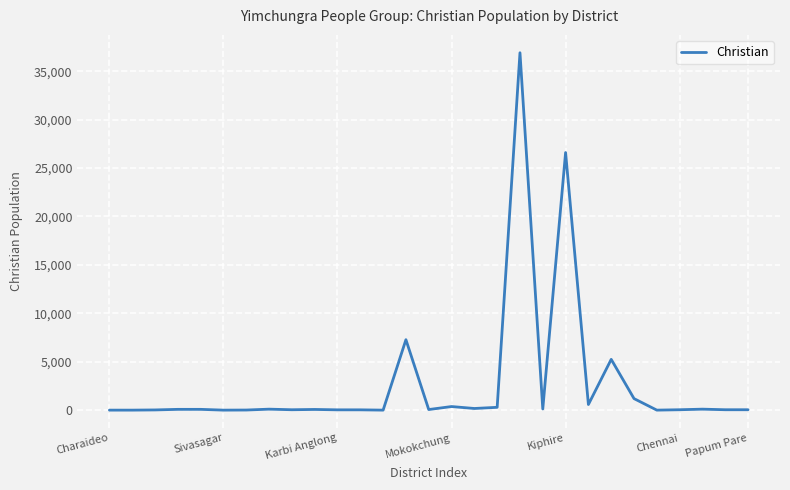

Where is the data nearest to the value 18455?

Kiphire